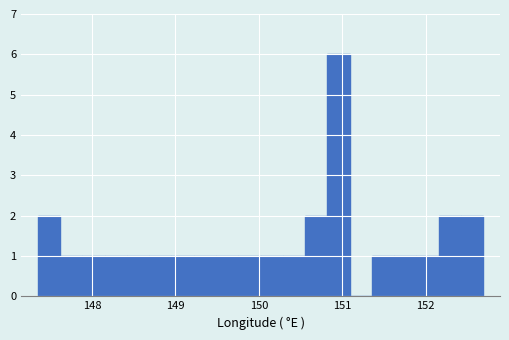

Read against the x-axis, roughly where is the centre of the tallest bar?

151.0